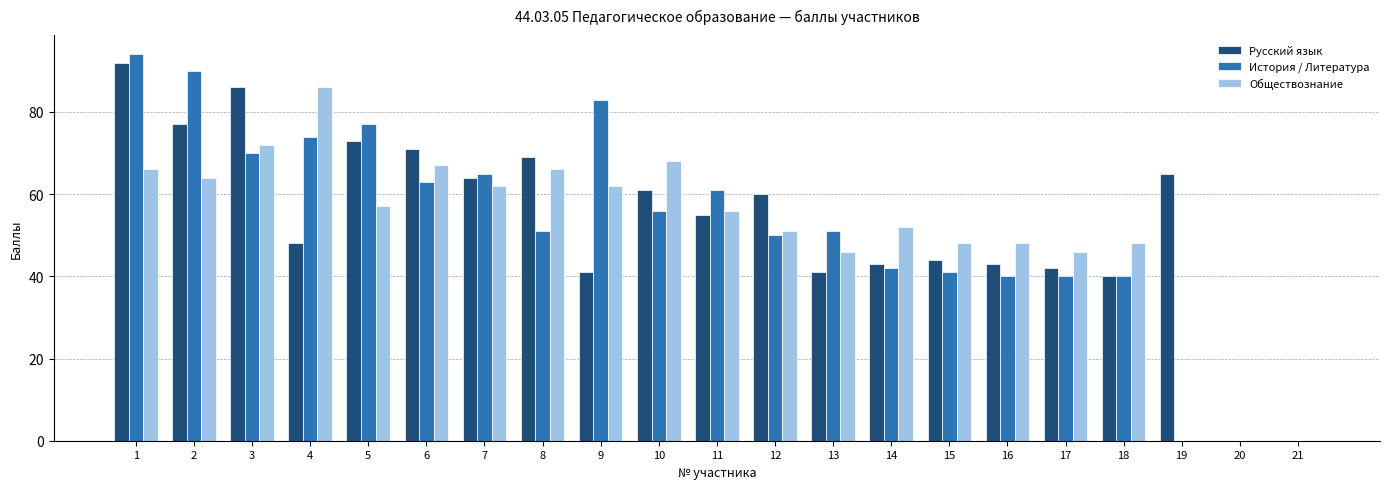

At which category is the sum across all series the highest?

1